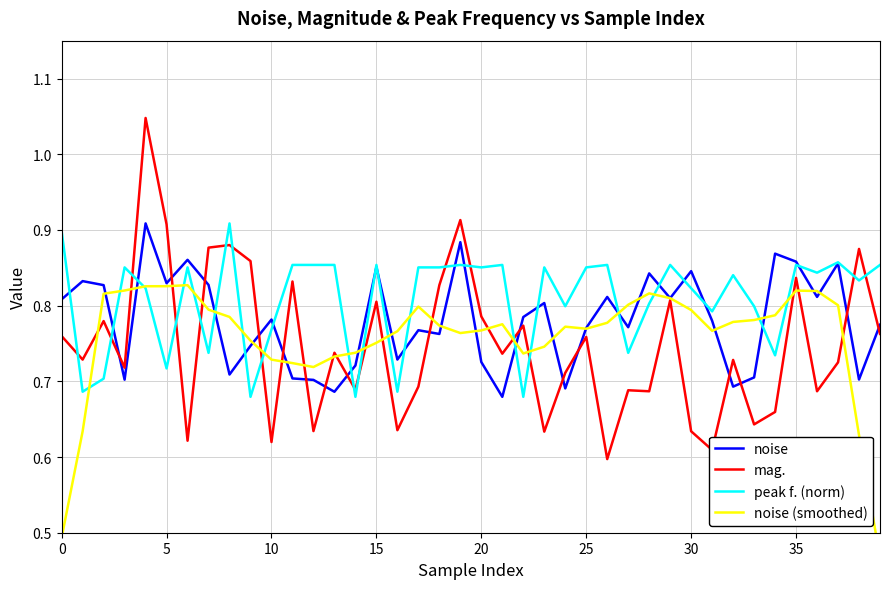

Is this an area chart (filled region under the line)?

No